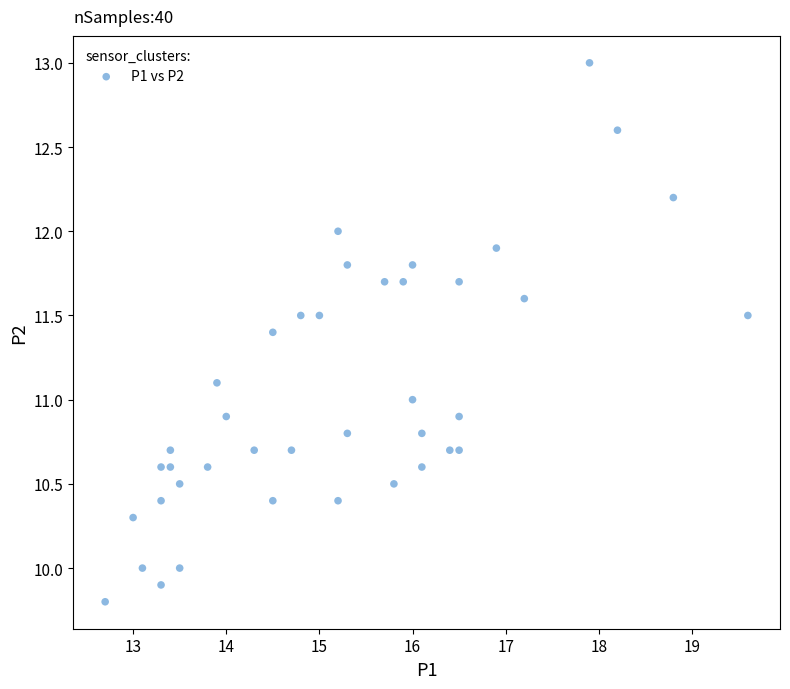

What is the range of Y values (max minus min)?

3.2